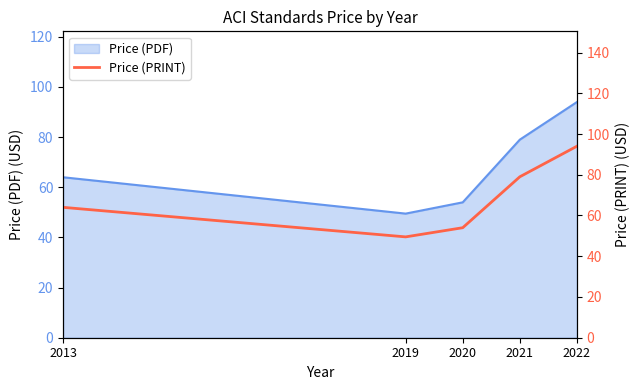

The chart shows a value of 49.5 at 2019. True or false?

True